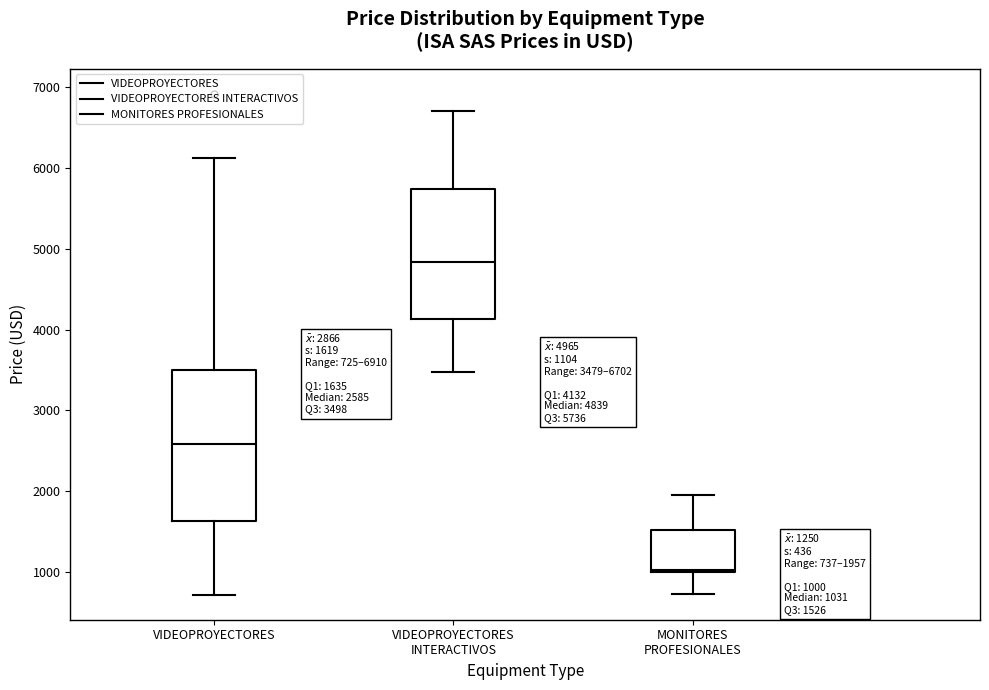

Which box has the highest median line?

VIDEOPROYECTORES INTERACTIVOS